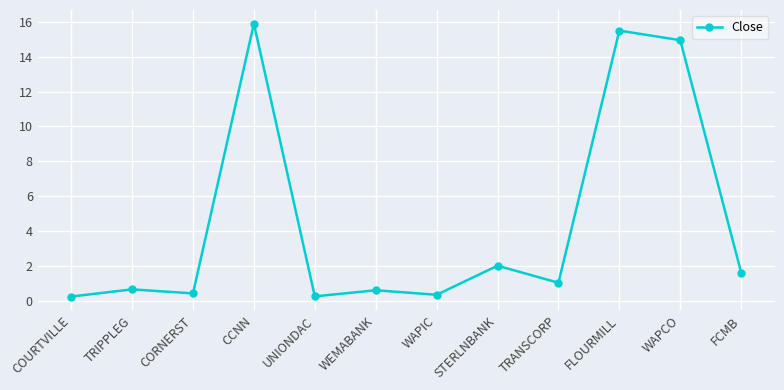

Which has a higher value, STERLNBANK or WAPCO?

WAPCO